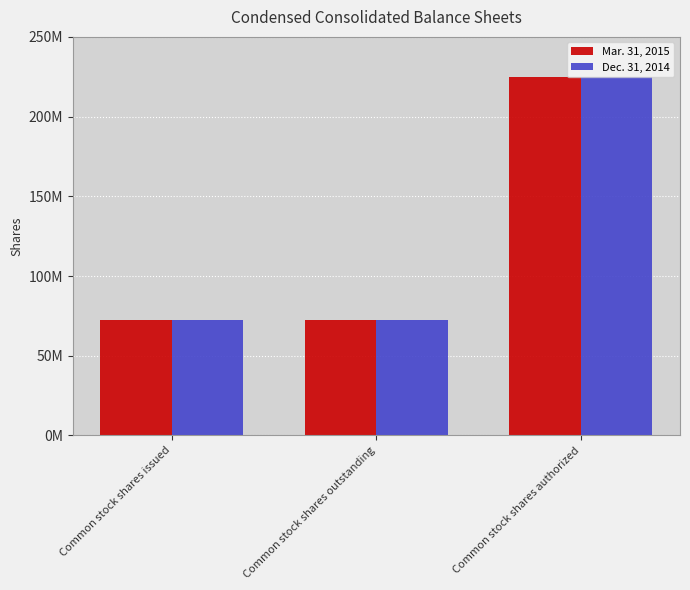

What is the label of the 2nd bar from the right?

Common stock shares outstanding